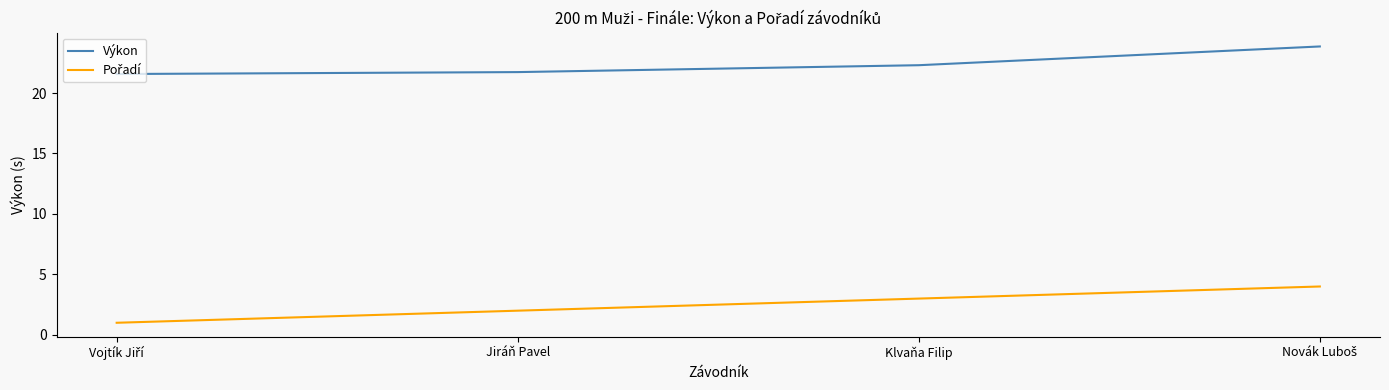

True or false: Výkon has more than 2 points higher than both neighbors.

False